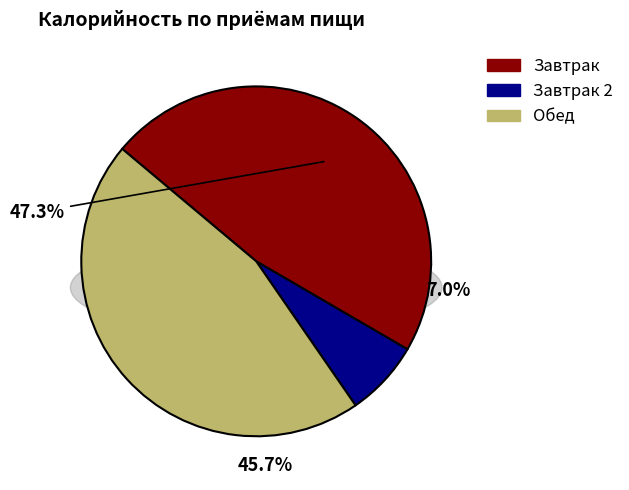

True or false: Картофельное пюре с биточками accounts for 1% of the total.

False